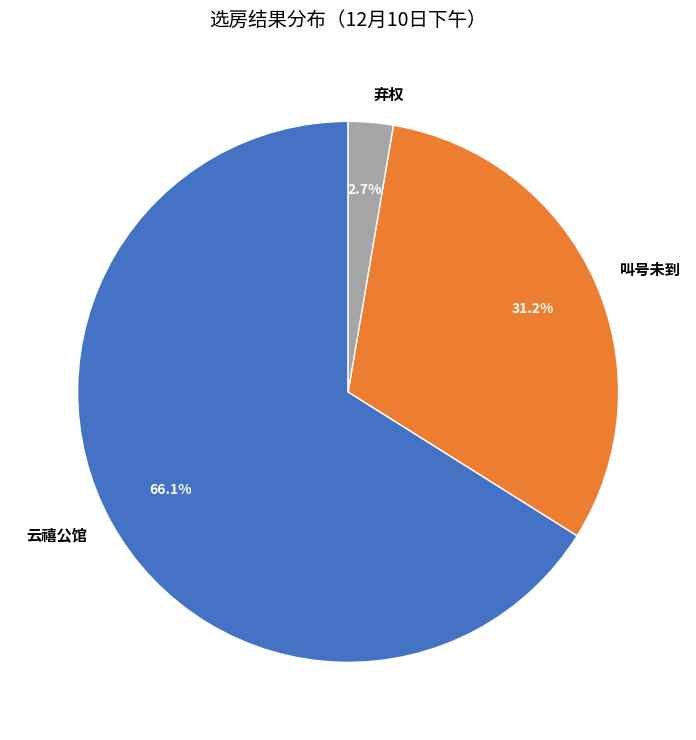

Does any single category account for the majority?

Yes